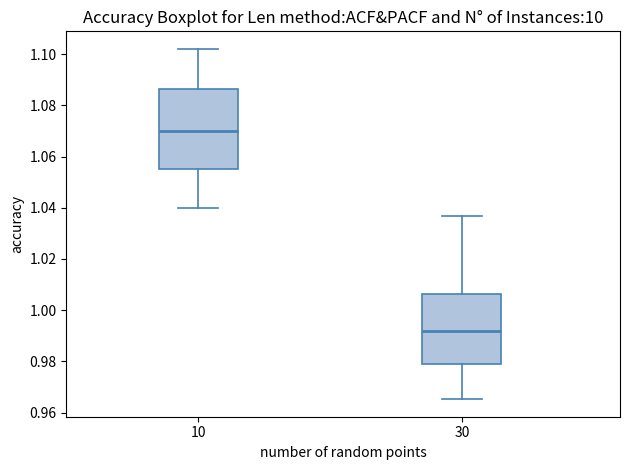

Where is the lower edge of the box at x = 30 on the y-axis? The values are not printed on the chart, so give them approximately, as read against the axis.

0.978